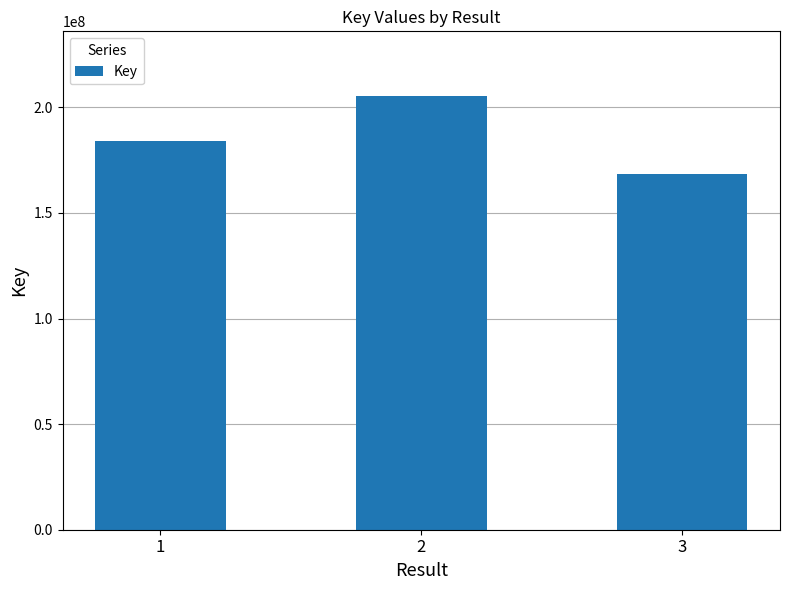

List the labels in order of value, smallest first.

3, 1, 2